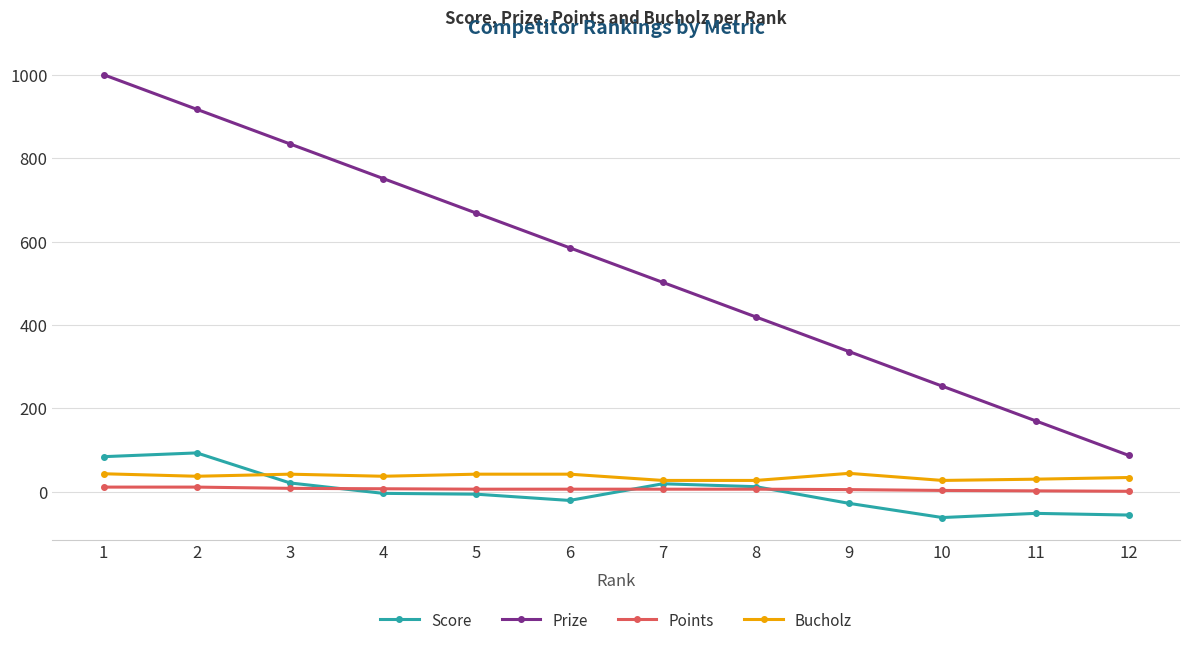

How many lines are shown in the chart?

4